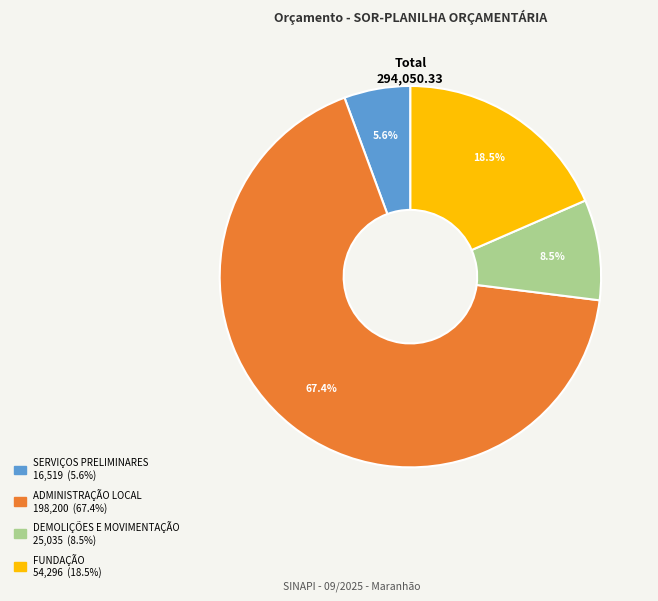

How many segments does this pie chart have?

4